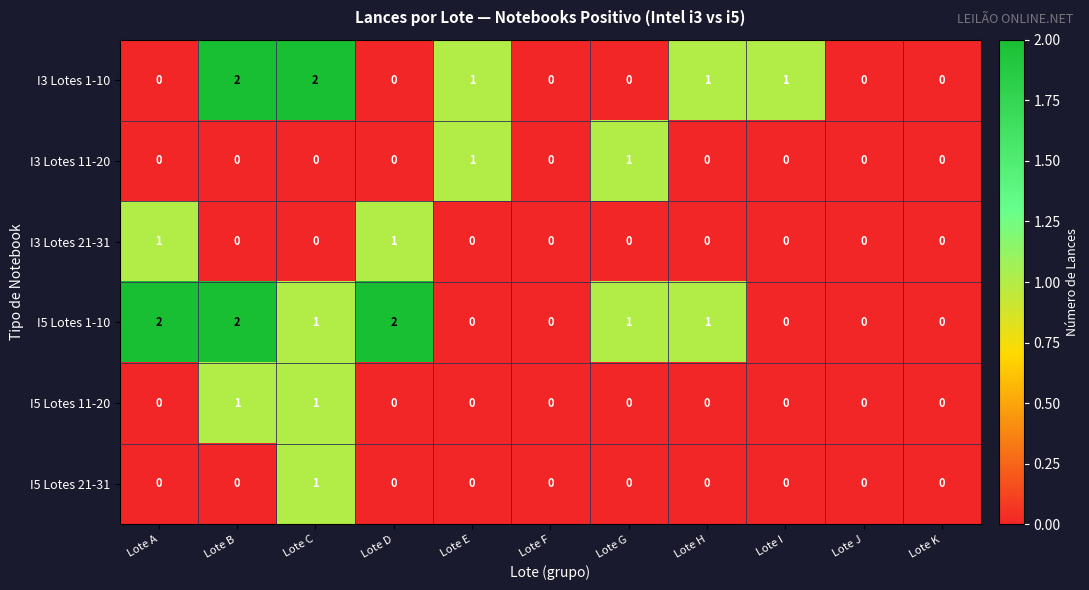

Is it true that I5 Lotes 11-20 equals 1 at Lote E?

False